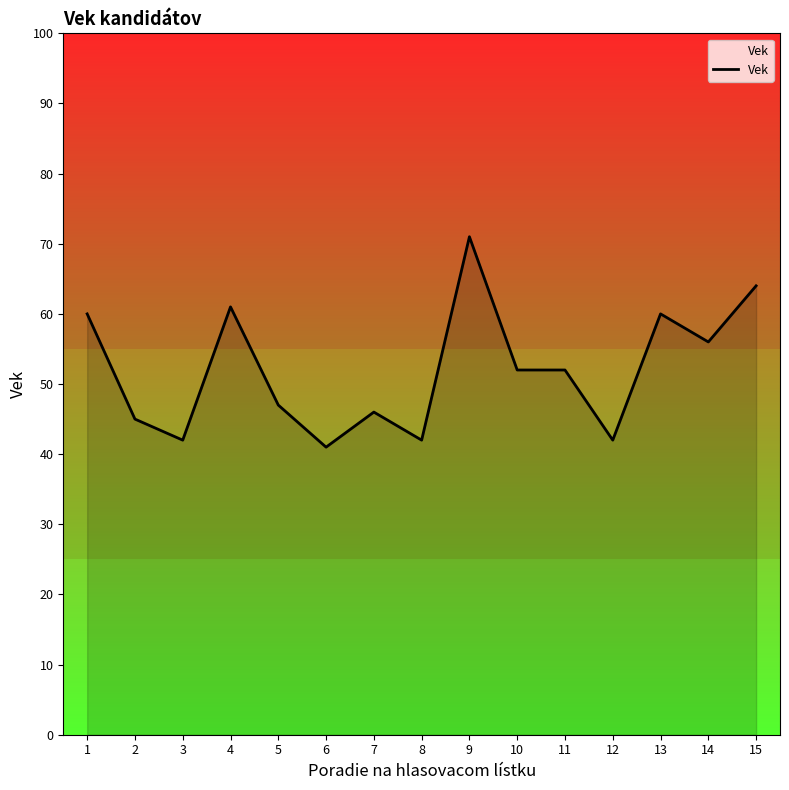

How many lines are shown in the chart?

1